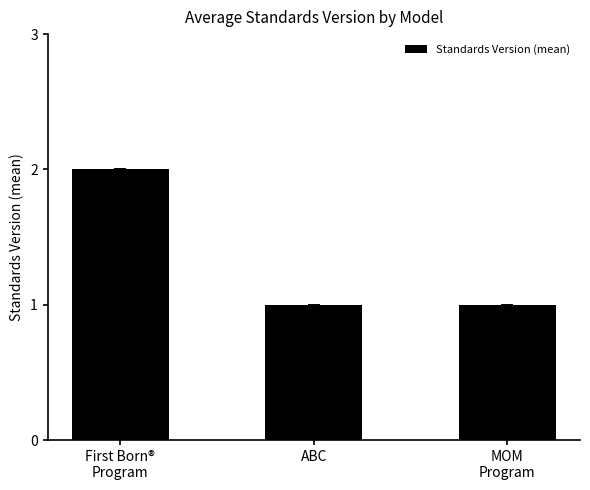

What is the label of the 2nd bar from the right?

ABC